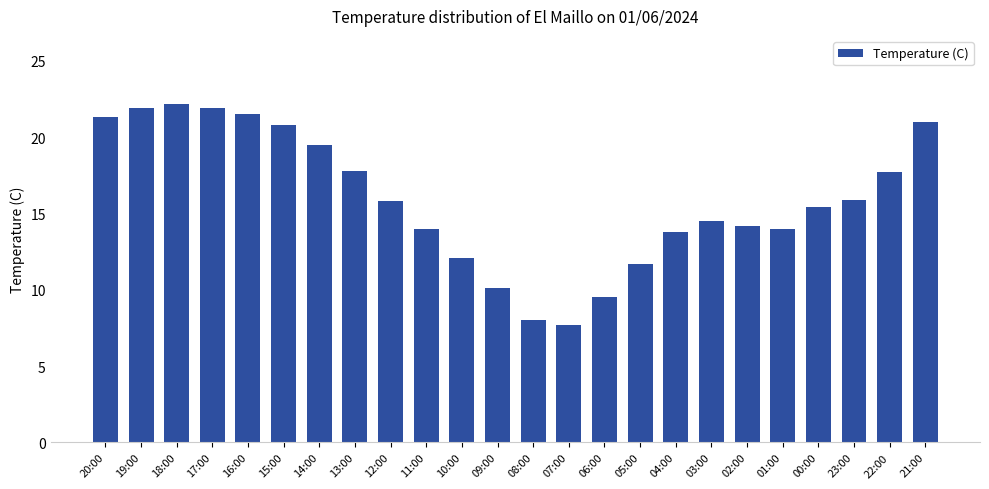

What is the value of the 2nd bar from the left?

21.9